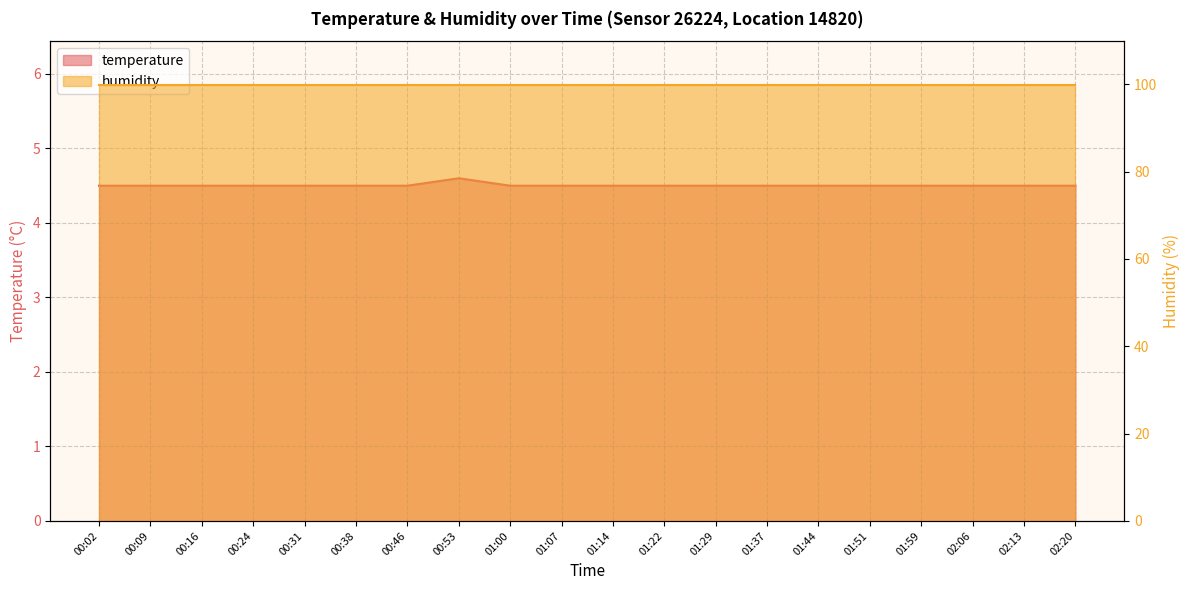

What is the approximate value at 00:38?

4.5